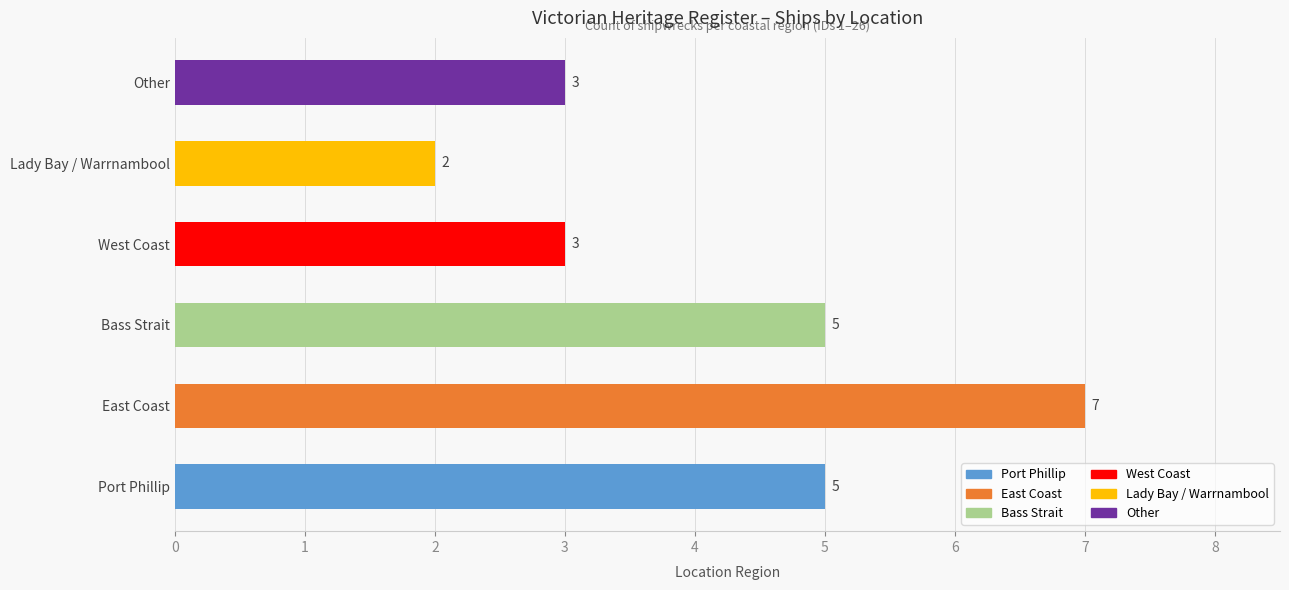

What is the average value?

4